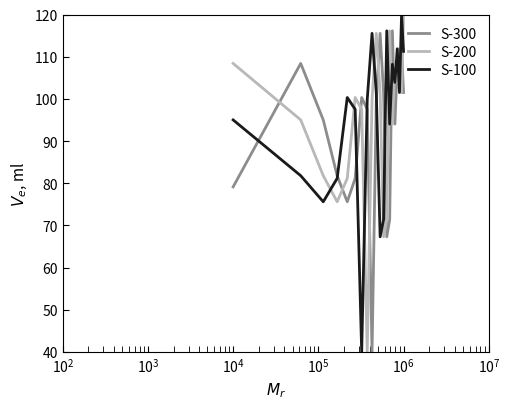

True or false: S-300 and S-200 intersect in this chart.

True